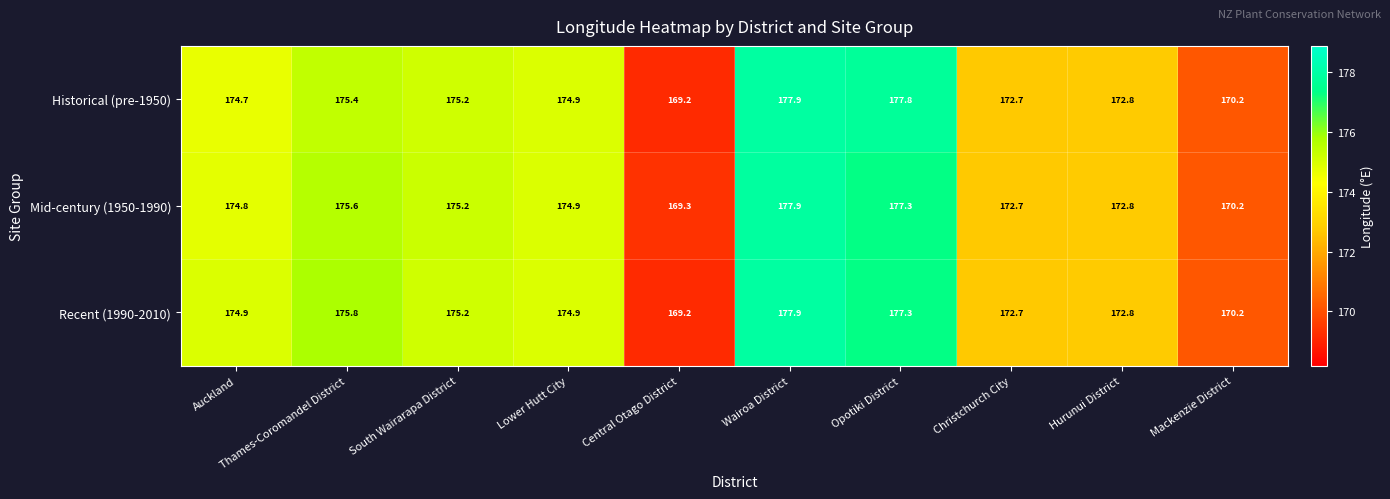

What is the smallest value displayed?

169.2